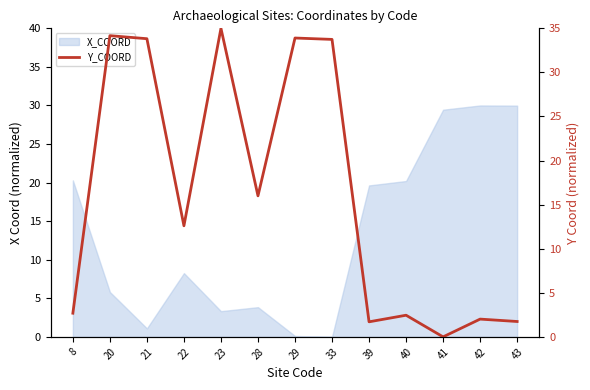

Where is the data nearest to the value 17?

28